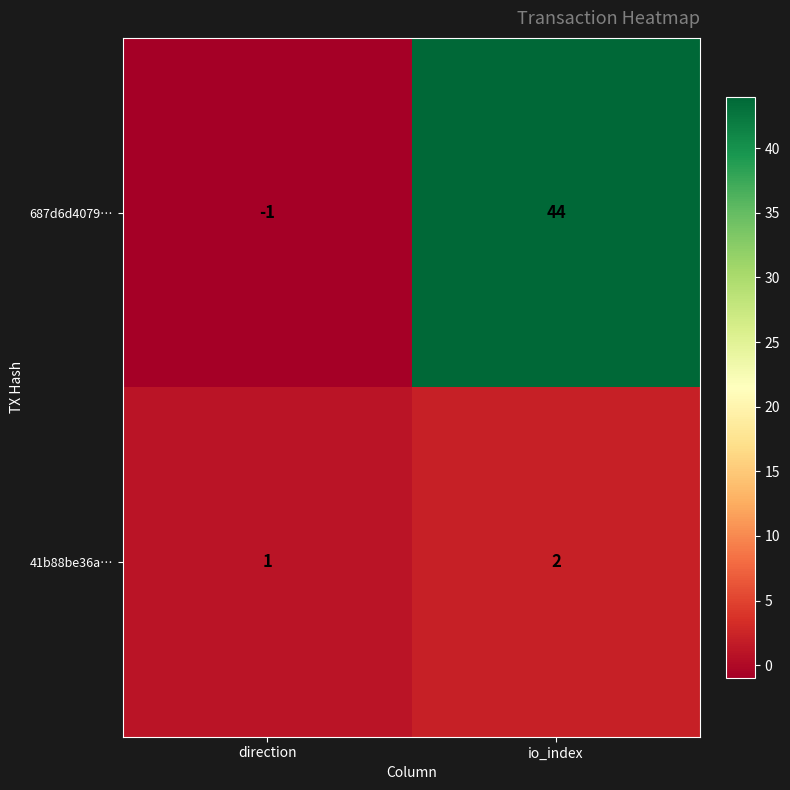

What is the difference between the 687d6d4079… values at io_index and direction?

45